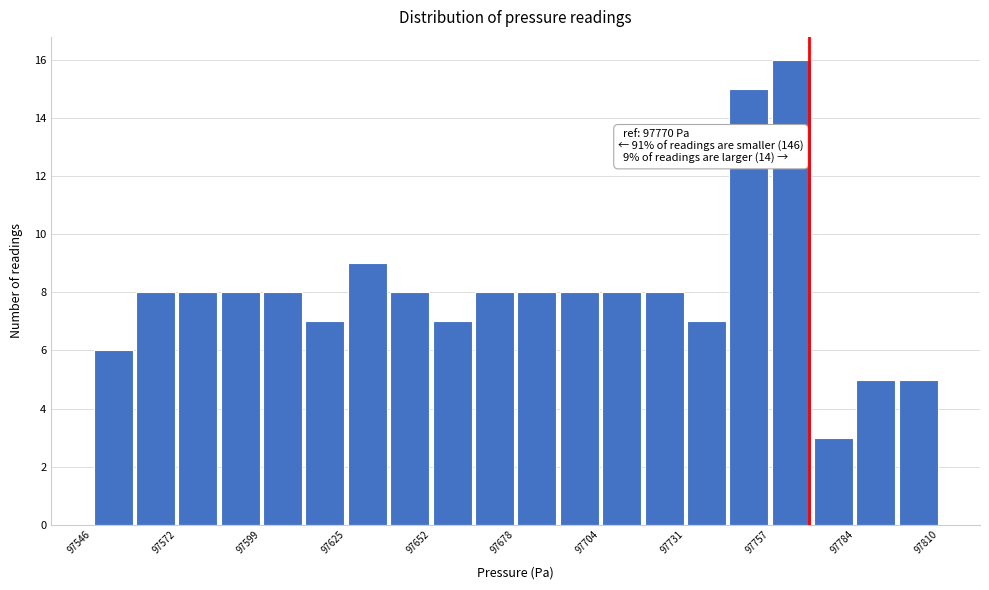

Around what value on the x-axis is the tallest bar? Give the approximate position of its centre, as read against the axis.

97765